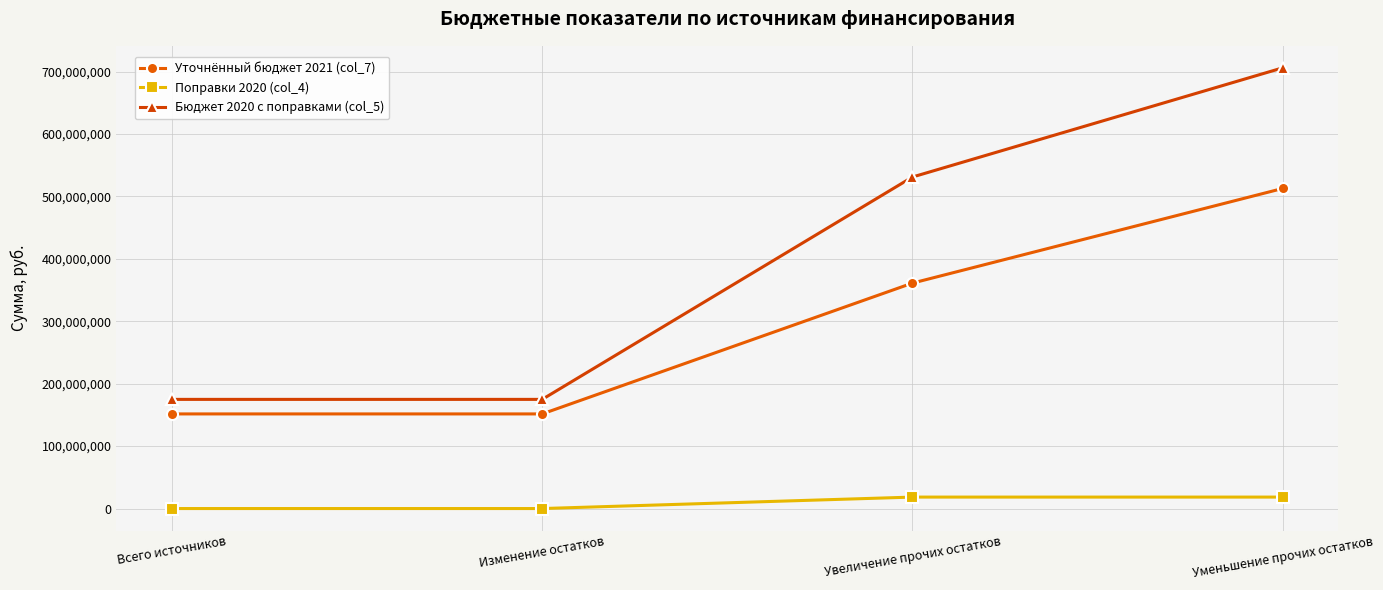

What is the average value of the Уточнённый бюджет 2021 (col_7) series?

294317606.8